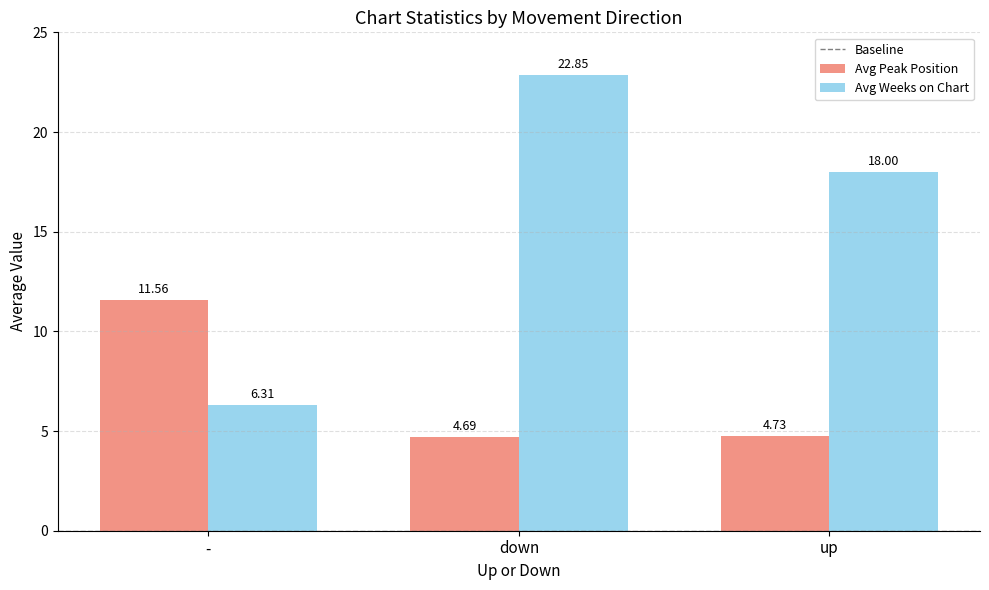

At how many categories does at least one series exceed 15?

2